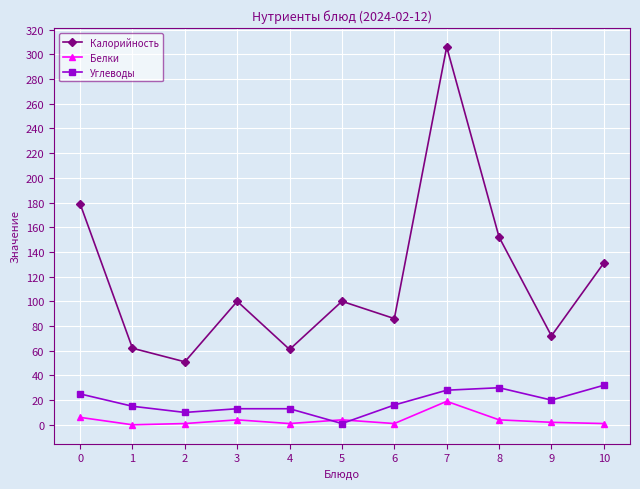

Which category has the highest value across all series?

7